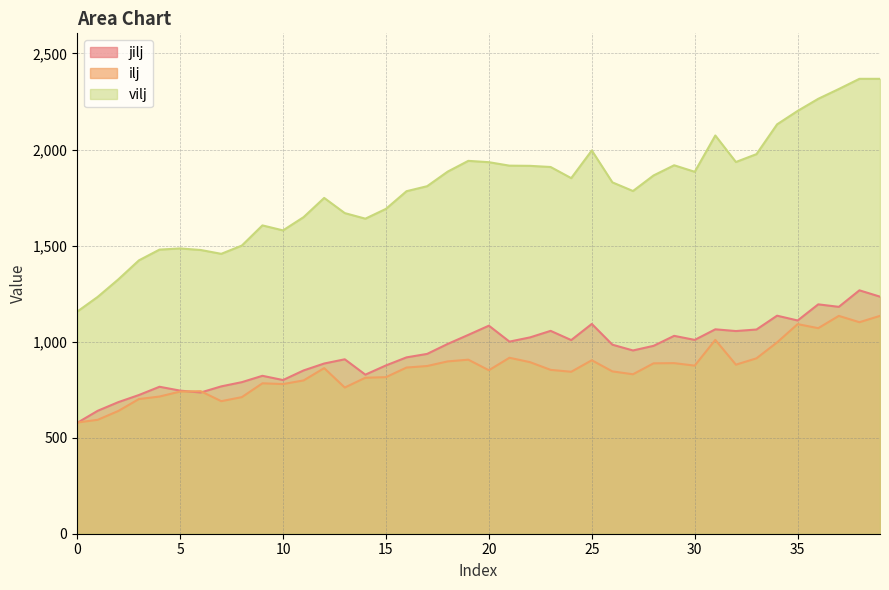

At how many categories does at least one series exceed 1604?

30